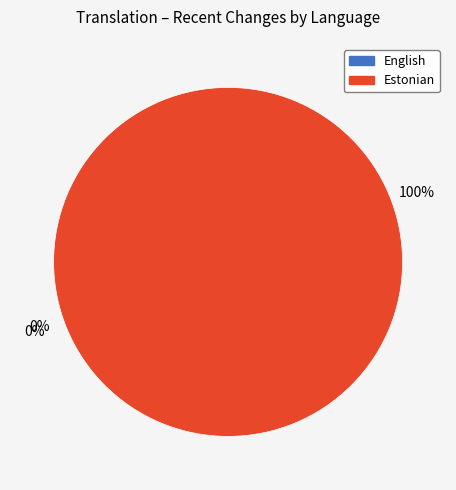

Is it true that Estonian is 99% of the pie?

False